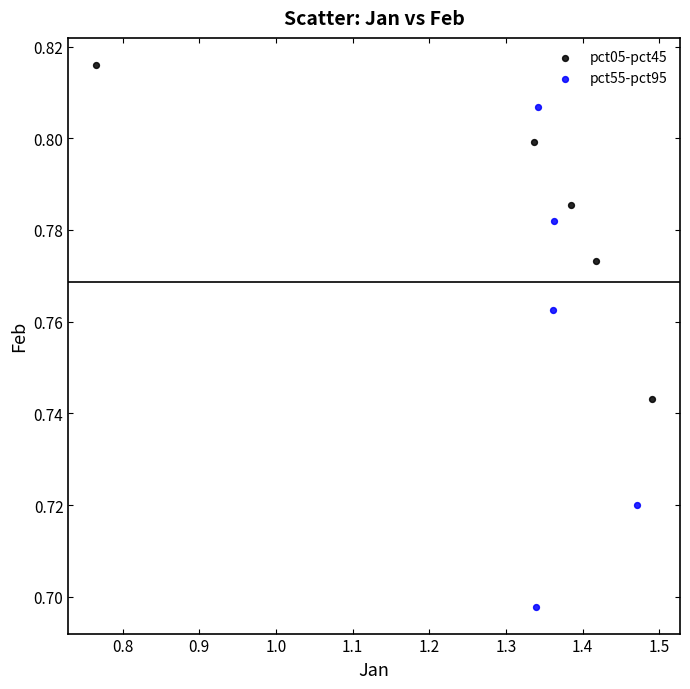

Which series reaches the minimum Y coordinate?

pct55-pct95